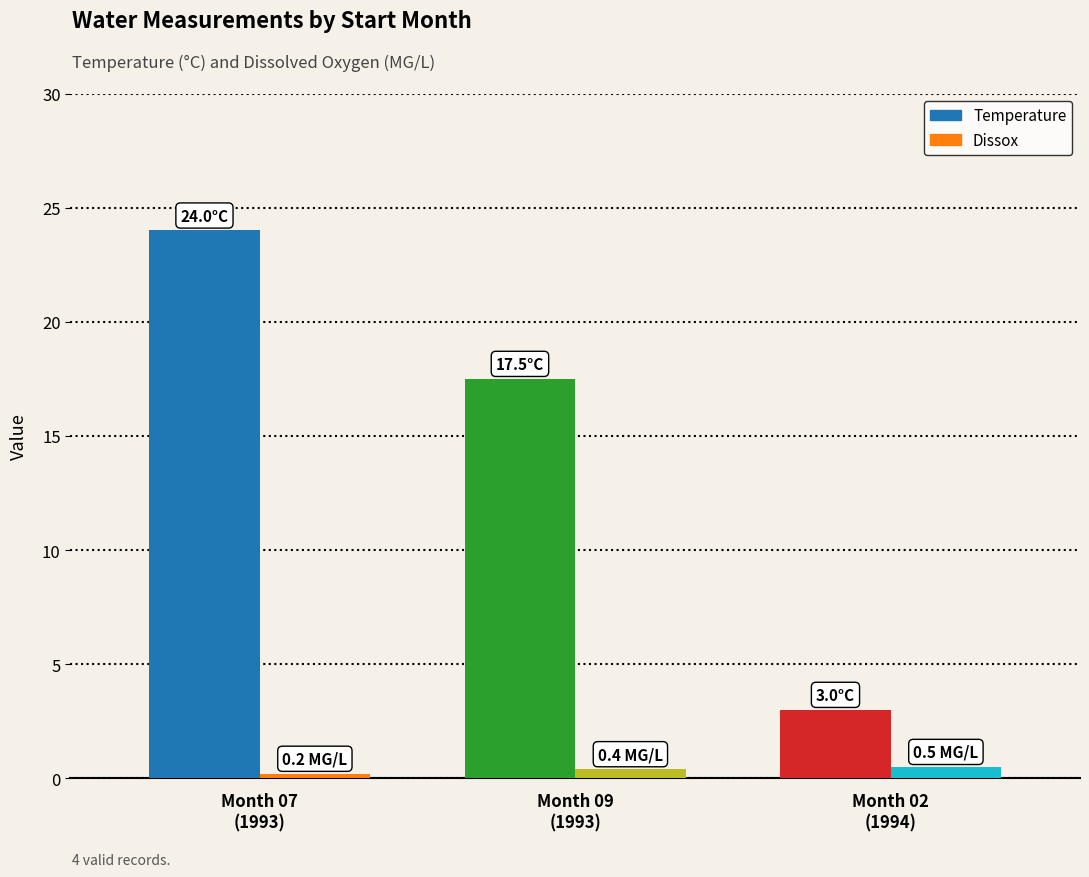

At how many categories does at least one series exceed 5?

2